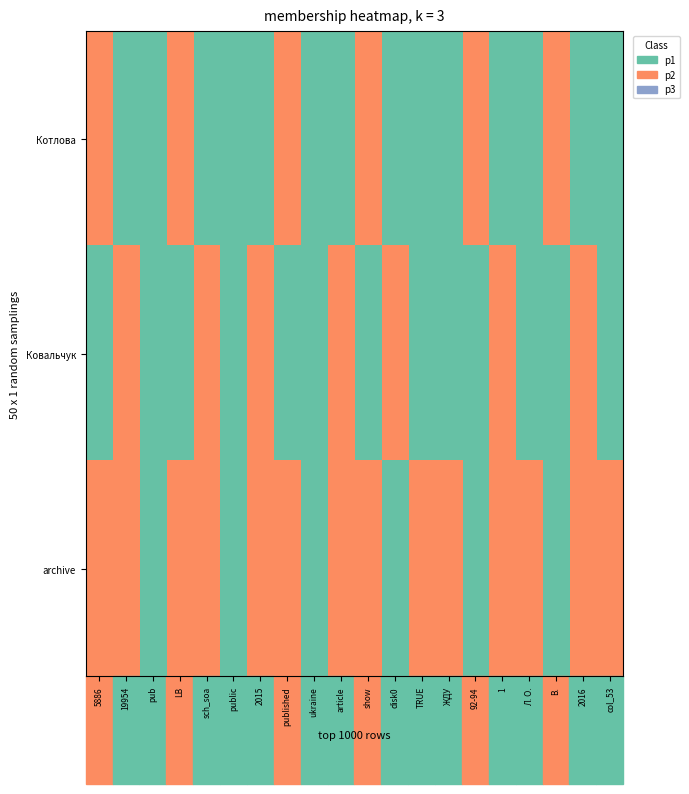

At which label is archive closest to 0?

pub